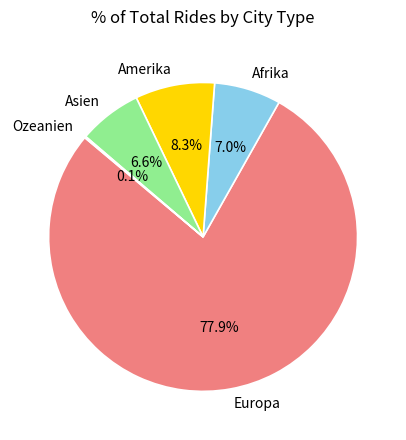

What is the ratio of the value at Asien to the value at Amerika?

0.8